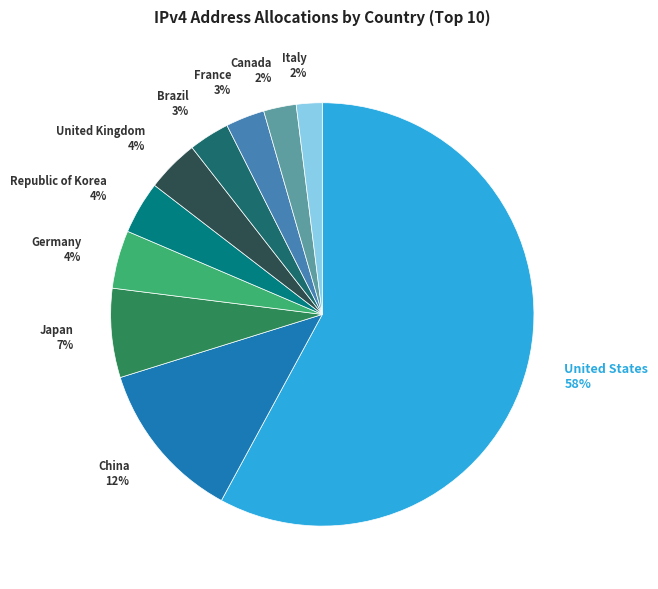

To the nearest percent, what is the average slice percentage?

10%